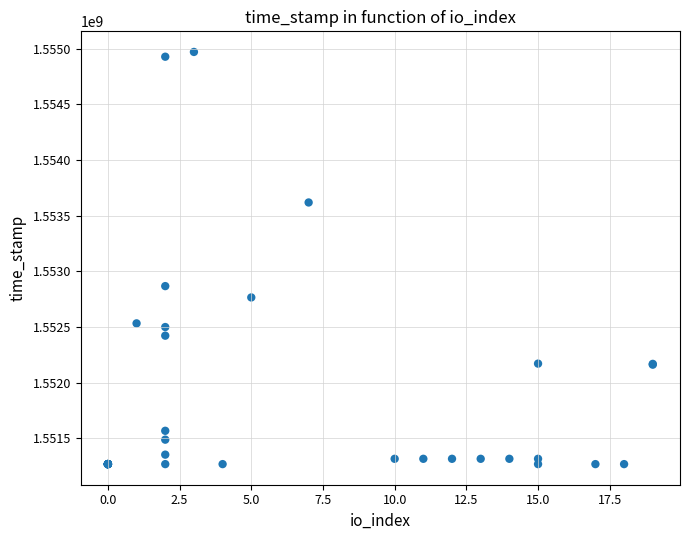

What Y value in the scatter plot is closest to 1553119386?

1552866988